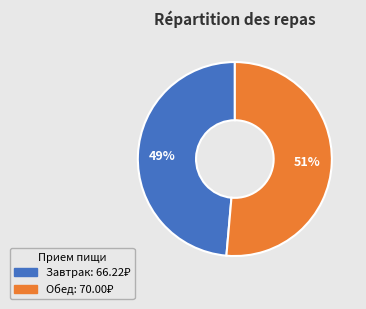

Combined, do Завтрак and Обед account for over 50%?

Yes